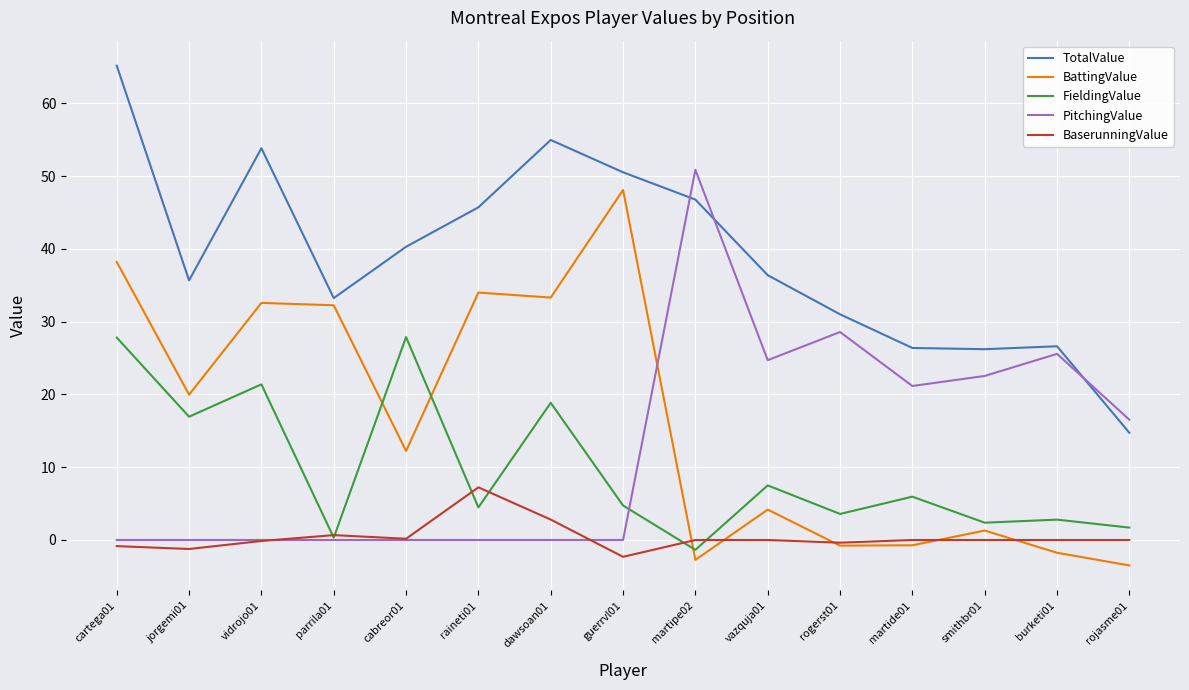

The value of TotalValue at martipe02 is 46.8. True or false?

True